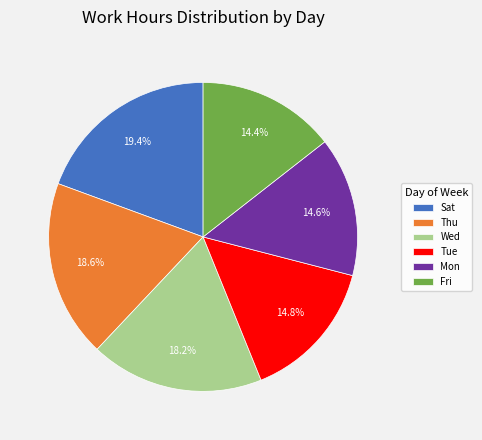

Combined, do Sat and Mon account for over 50%?

No